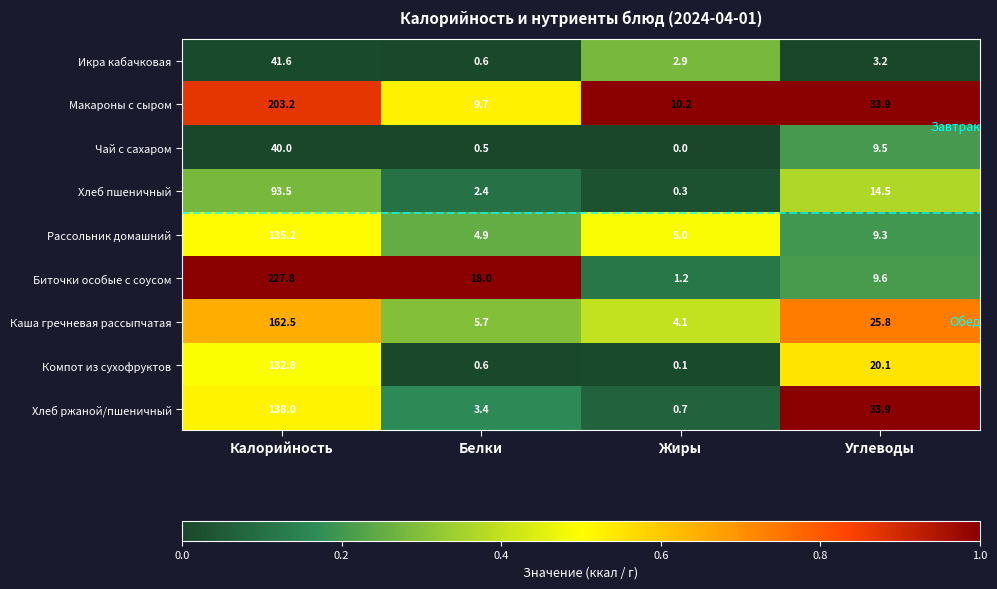

Which label corresponds to the largest value in the chart?

Калорийность